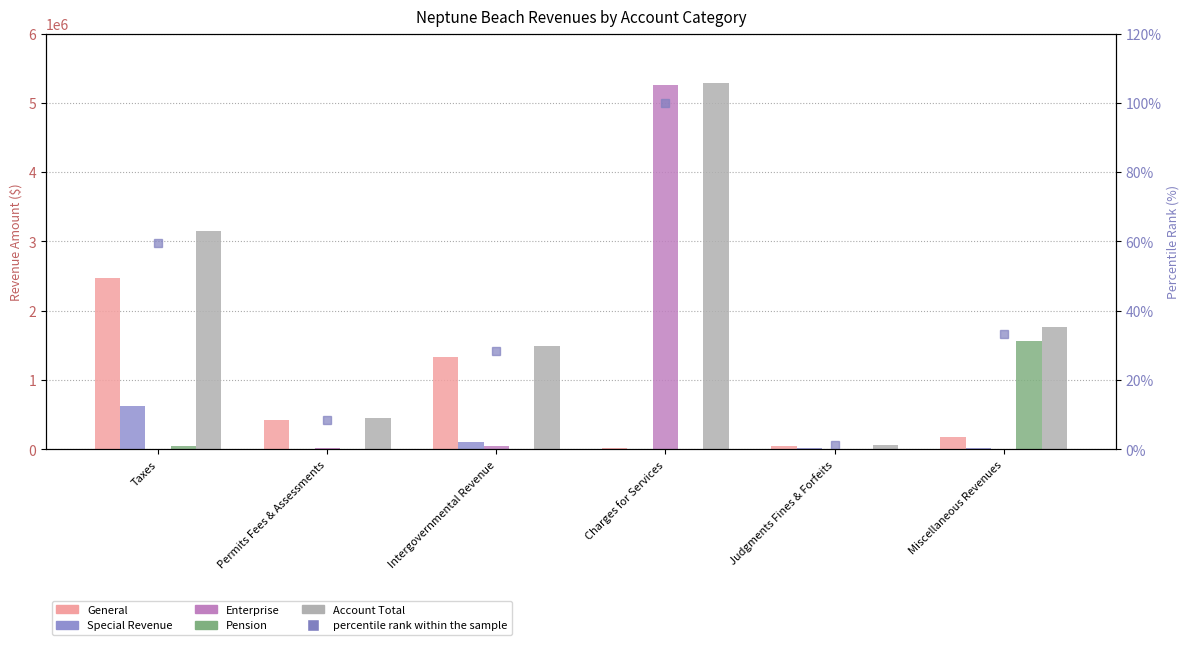

What is the spread (max minus min) of values at Judgments Fines & Forfeits?

63597.0